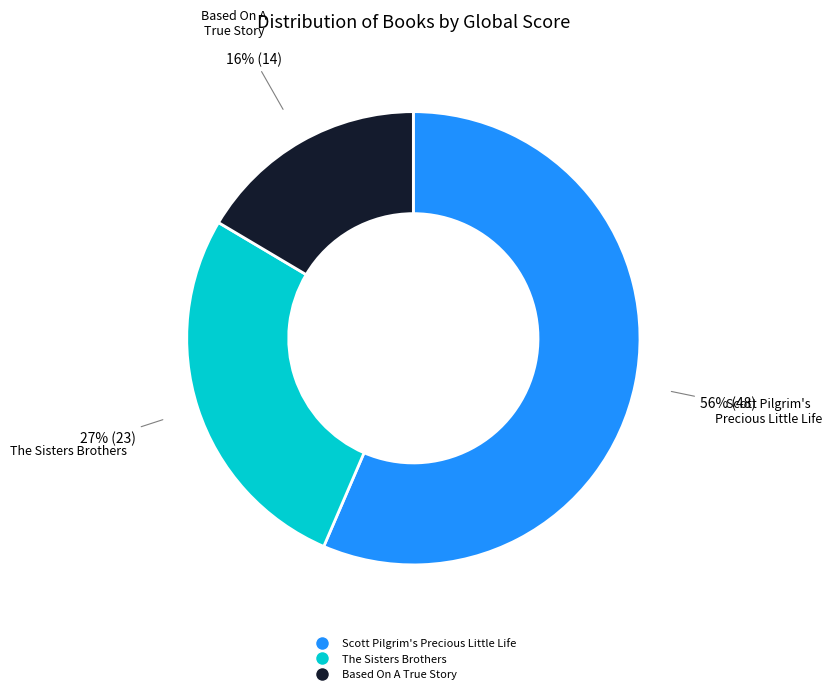

How many segments does this pie chart have?

3